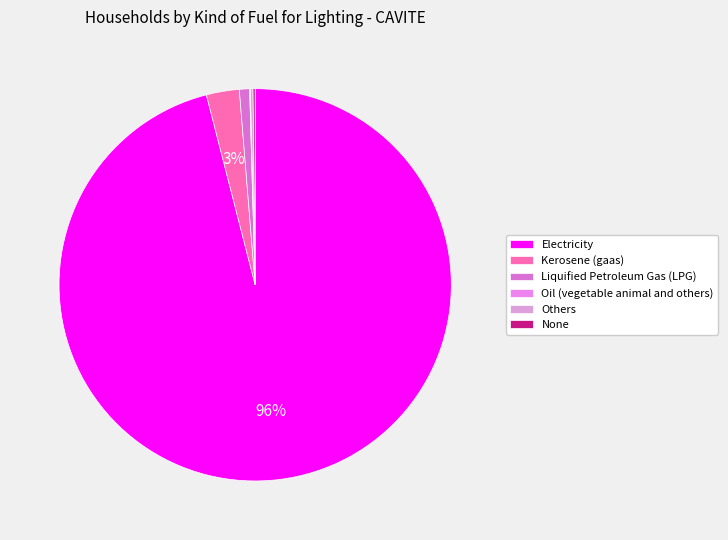

Is Electricity the majority of the pie?

Yes